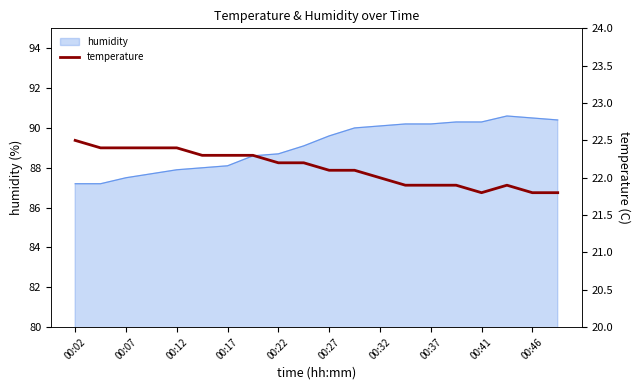

How many points are higher than both their immediate neighbors (excluding endpoints)?

1